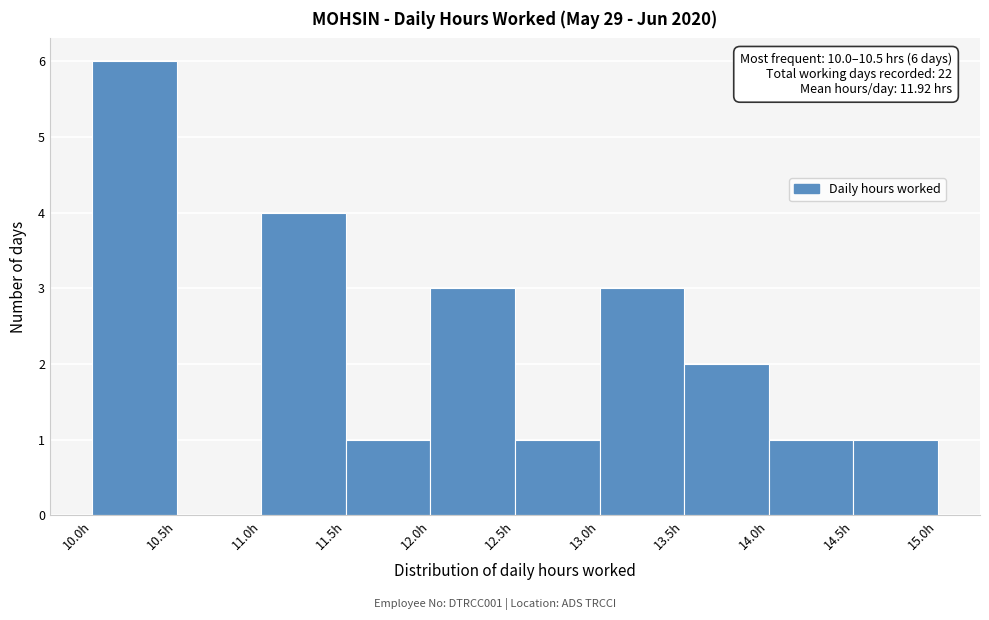

Over which range of the x-axis is the bar tallest?

10.0 to 10.5